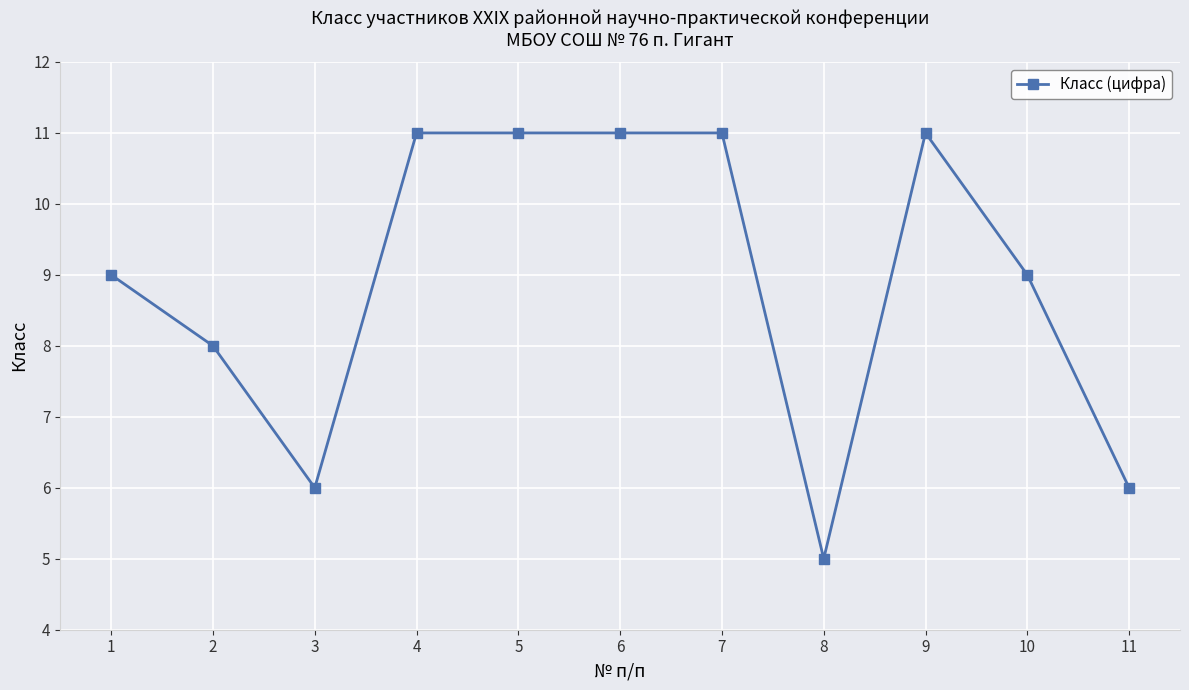

What is the difference between the values at 8 and 3?

1